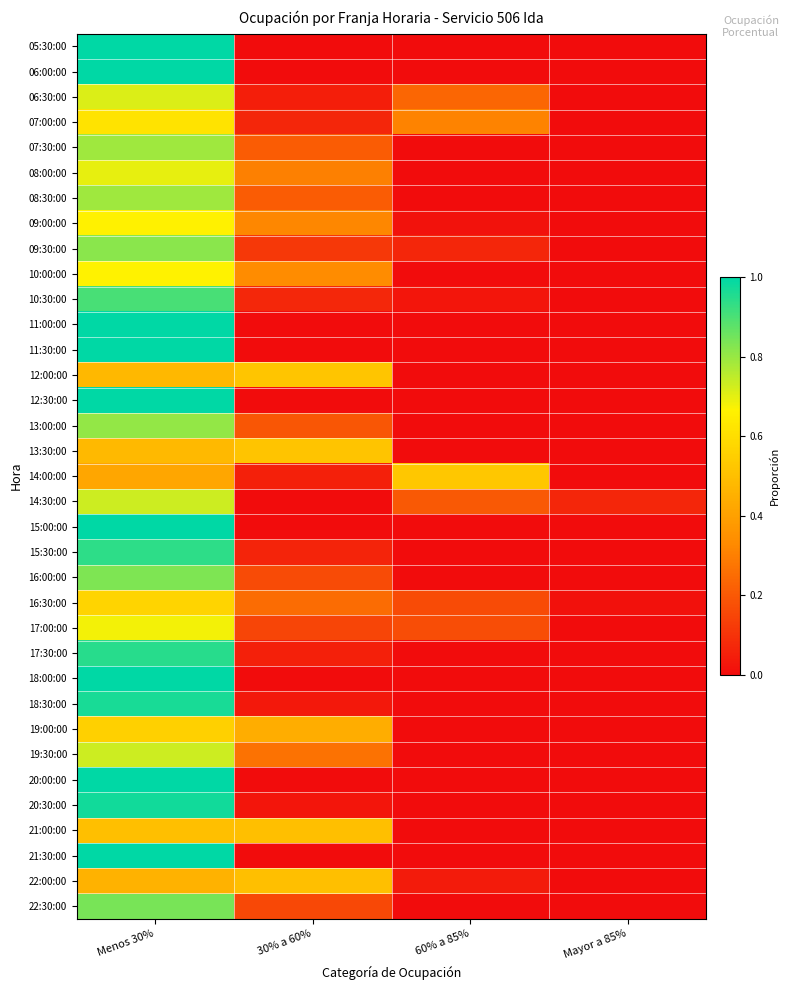

Count the number of categories in the chart.

4